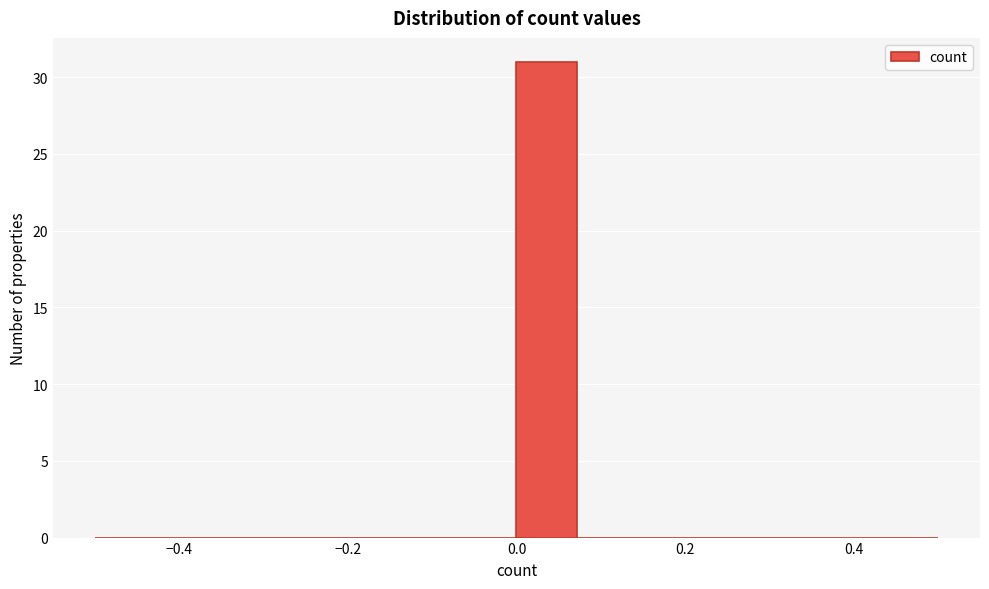

Around what value on the x-axis is the tallest bar? Give the approximate position of its centre, as read against the axis.

0.04